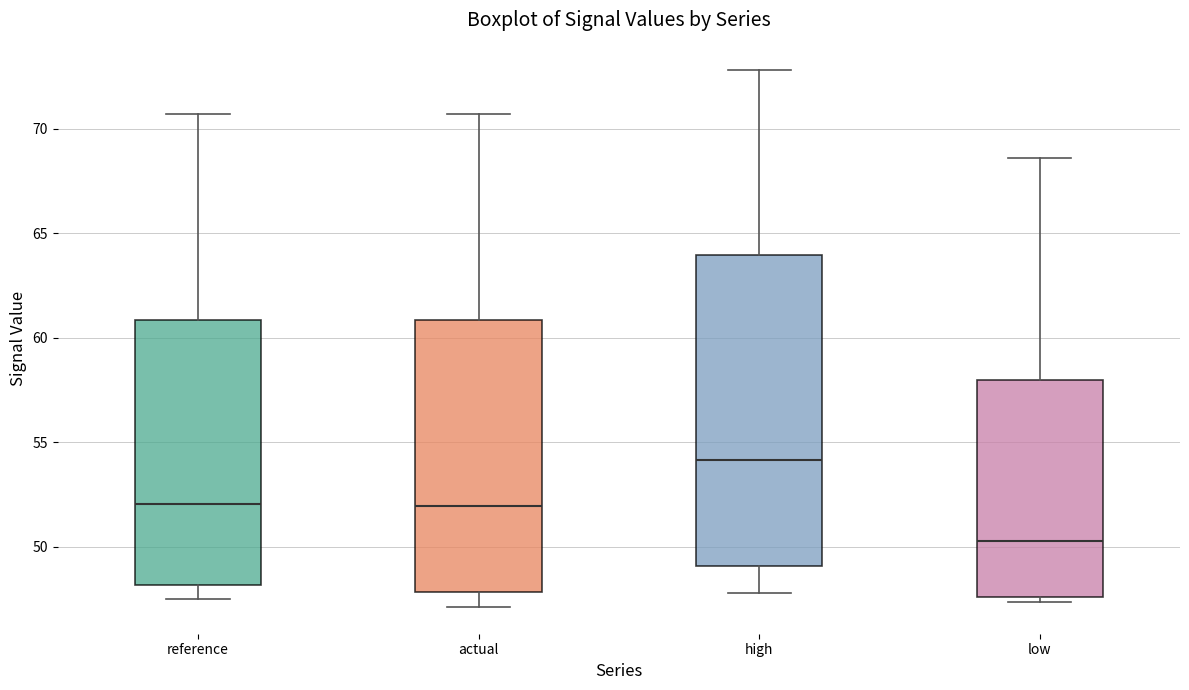

Reading left to right, transcribe this box plot: for each box, give where its median line is, the range the box spans, and where its two whiskers end, as read against the y-axis. The values are not printed on the chart, so give them approximately, as read against the axis.

reference: median 52.0, box 48.0 to 61.0, whiskers 47.5 to 70.5
actual: median 52.0, box 48.0 to 61.0, whiskers 47.0 to 70.5
high: median 54.0, box 49.0 to 64.0, whiskers 48.0 to 73.0
low: median 50.5, box 47.5 to 58.0, whiskers 47.5 (just below the box's lower edge) to 68.5